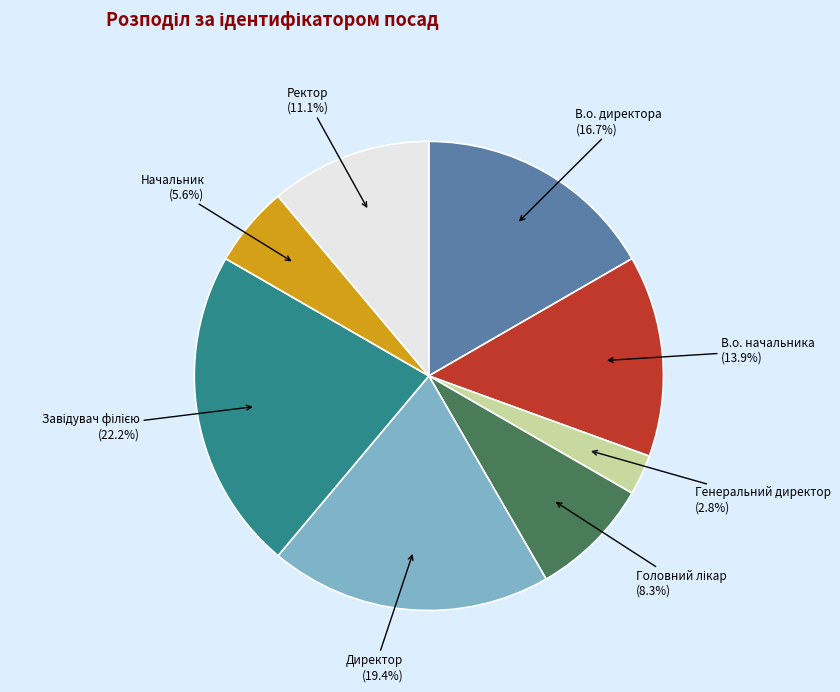

To the nearest percent, what percentage of the pie is Директор?

19%